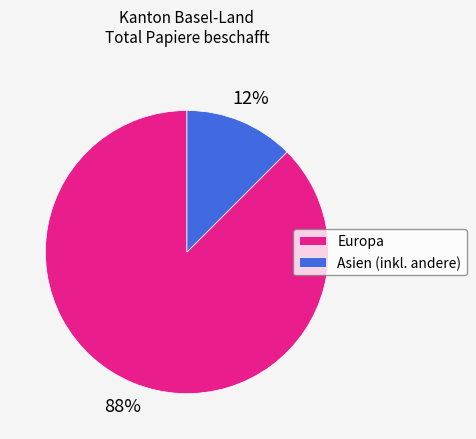

Which category has the biggest portion of the pie?

Europa